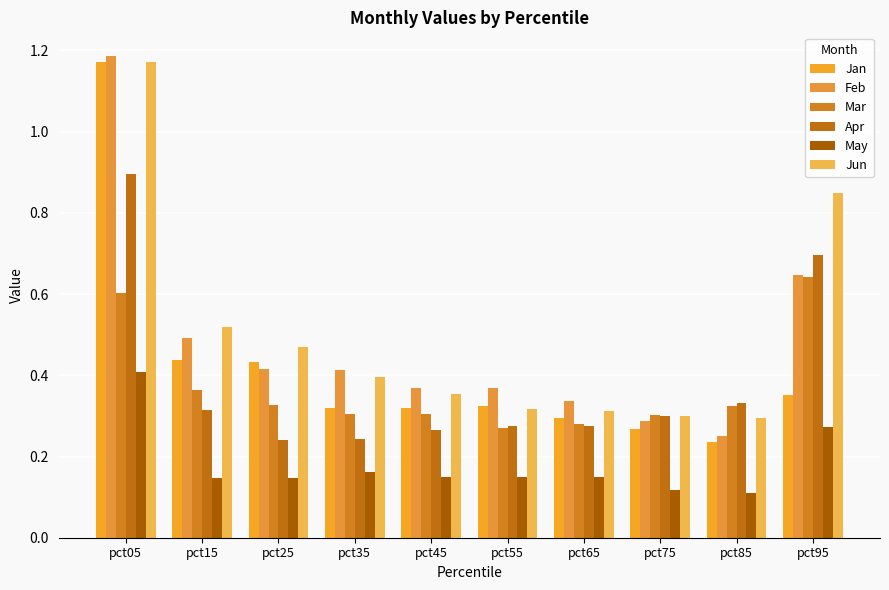

At which label is Feb closest to 0?

pct85